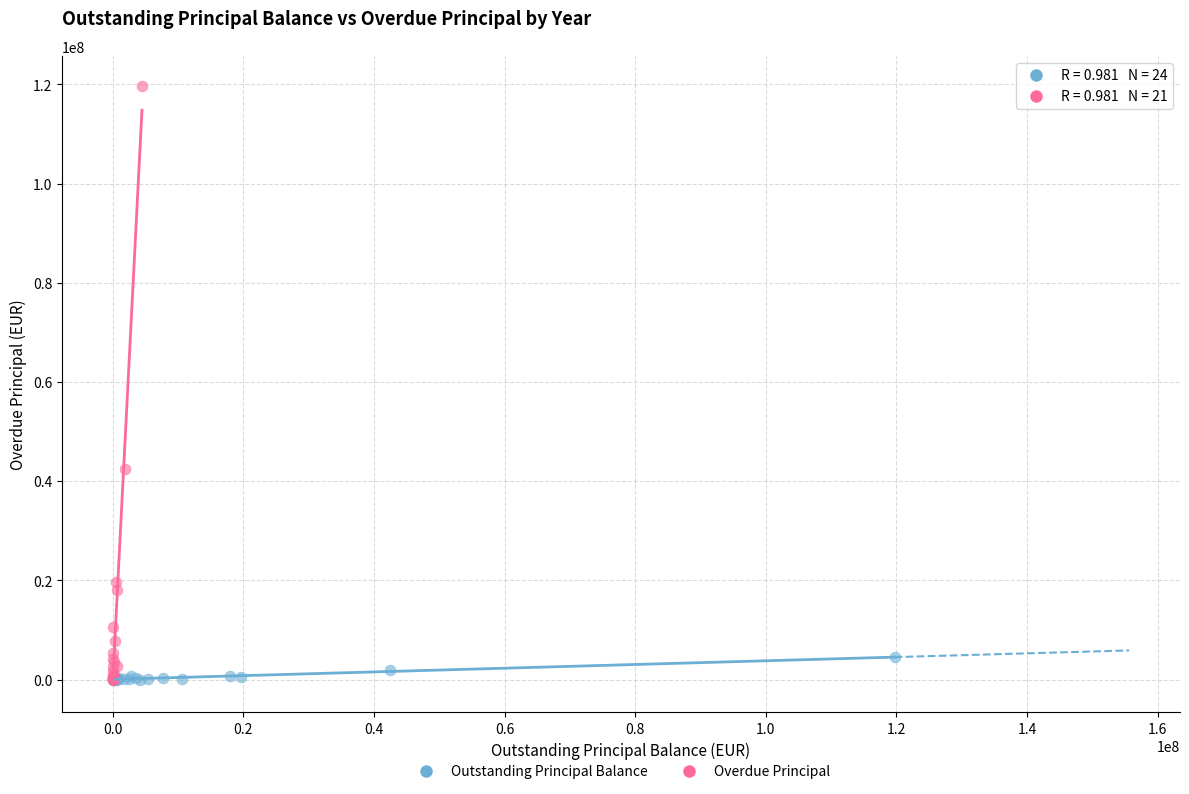

Which series reaches the maximum Y coordinate?

Overdue Principal